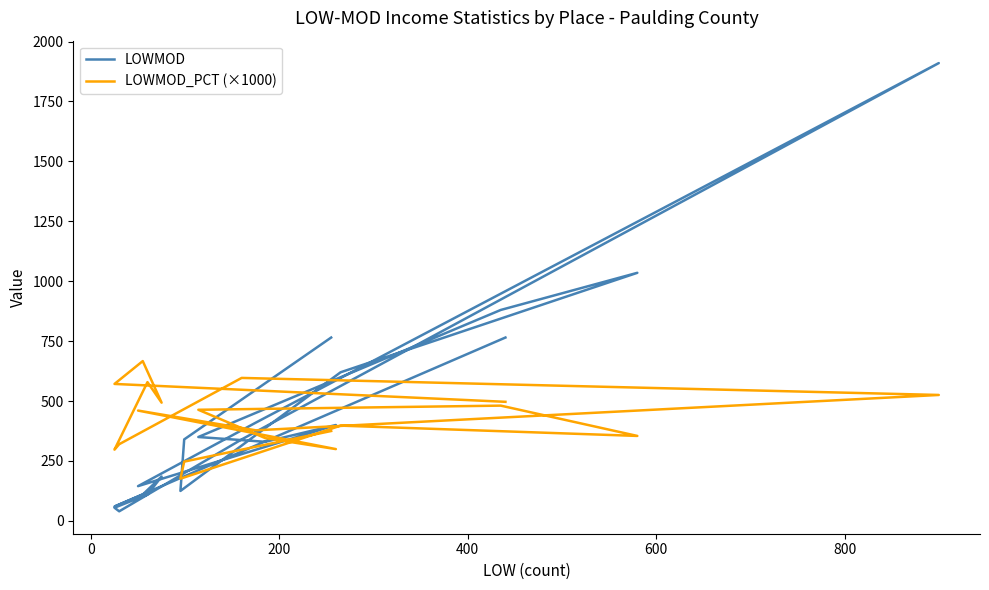

Rank the series by their maximum value, from lowest to highest.

LOWMOD_PCT (×1000), LOWMOD